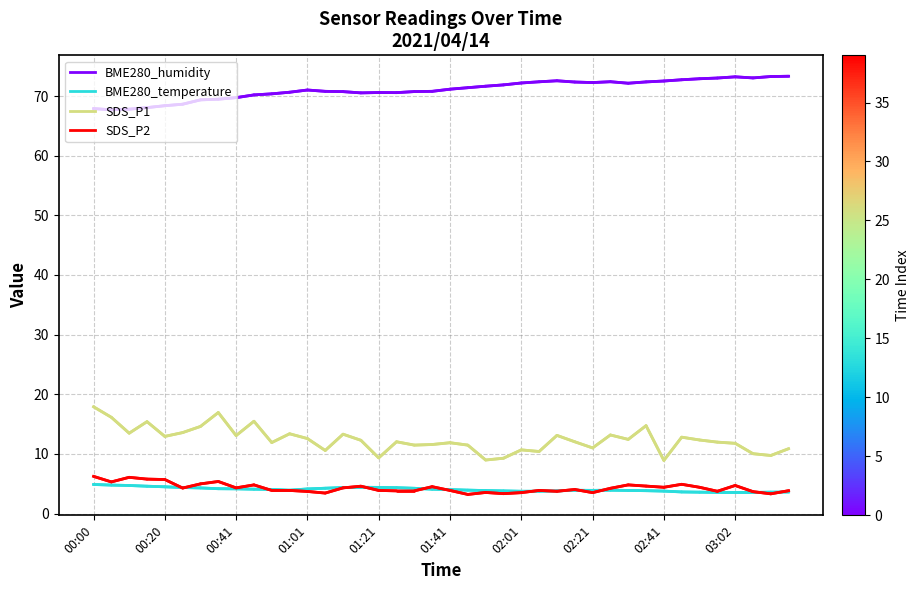

Which series has the largest total across all categories?

BME280_humidity